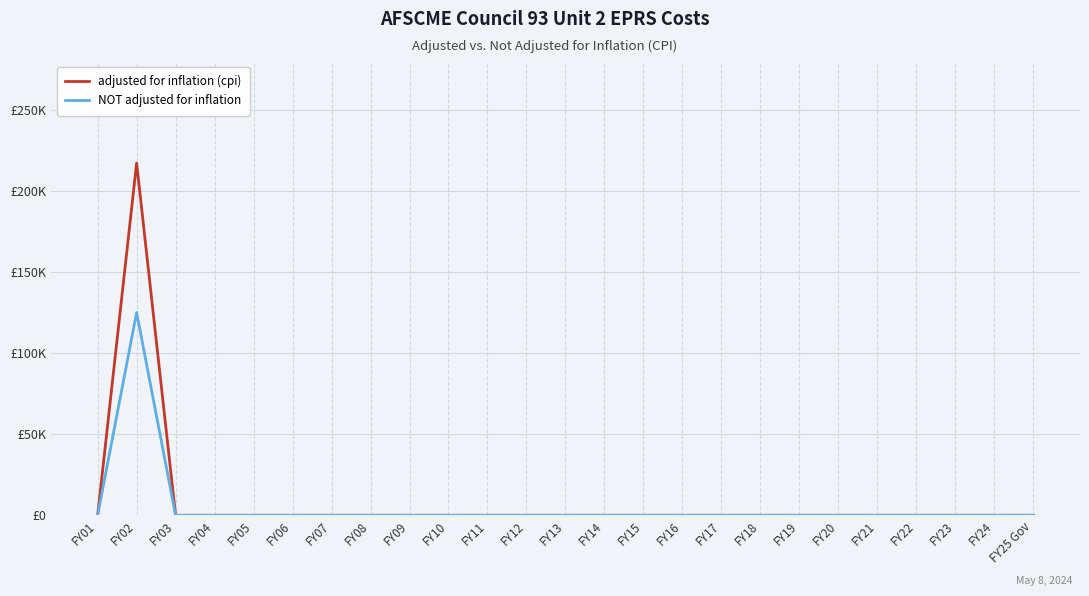

What are all the series names shown in the legend?

adjusted for inflation (cpi), NOT adjusted for inflation